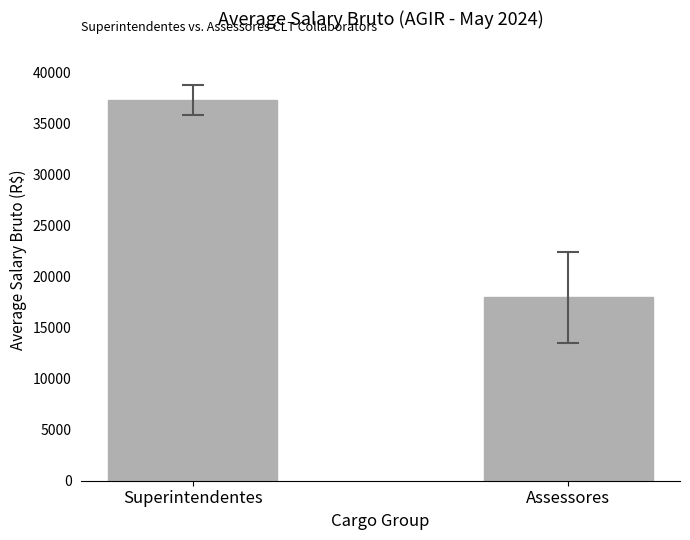

What is the sum of the values at Assessores and Superintendentes?

55216.7